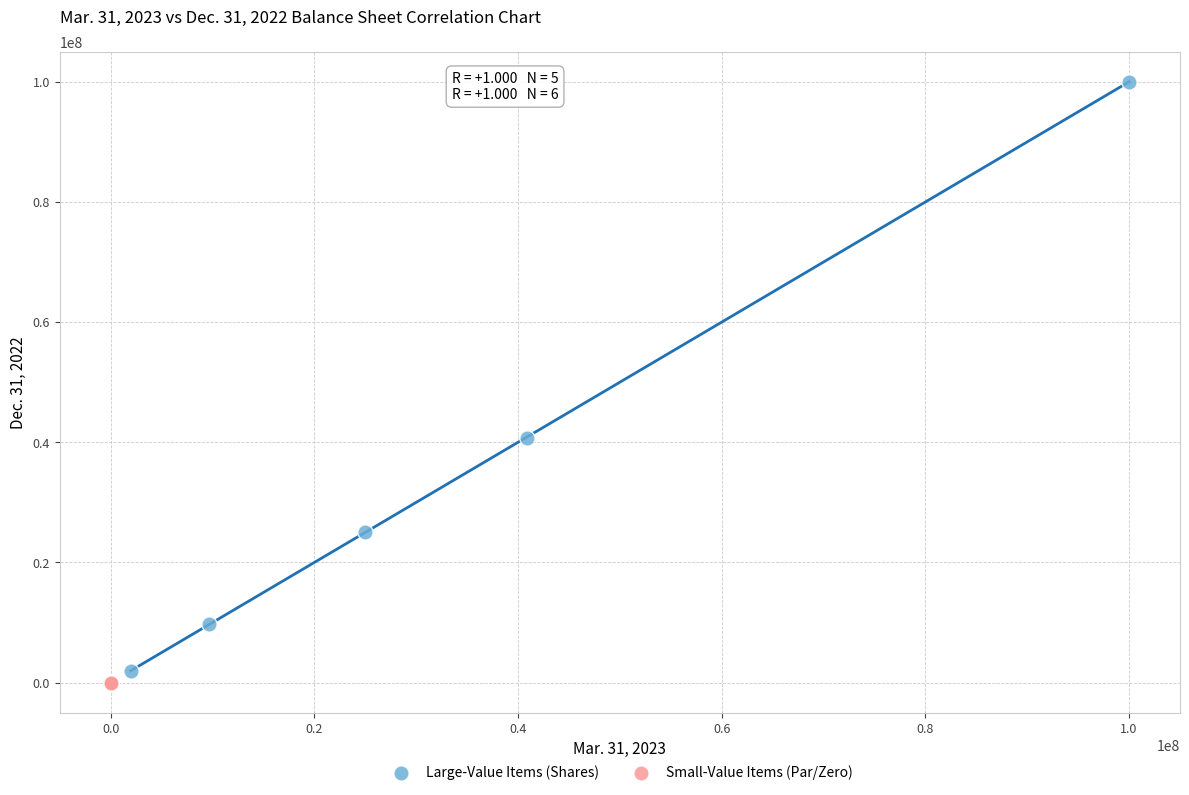

Which series contains the highest Y value?

Large-Value Items (Shares)